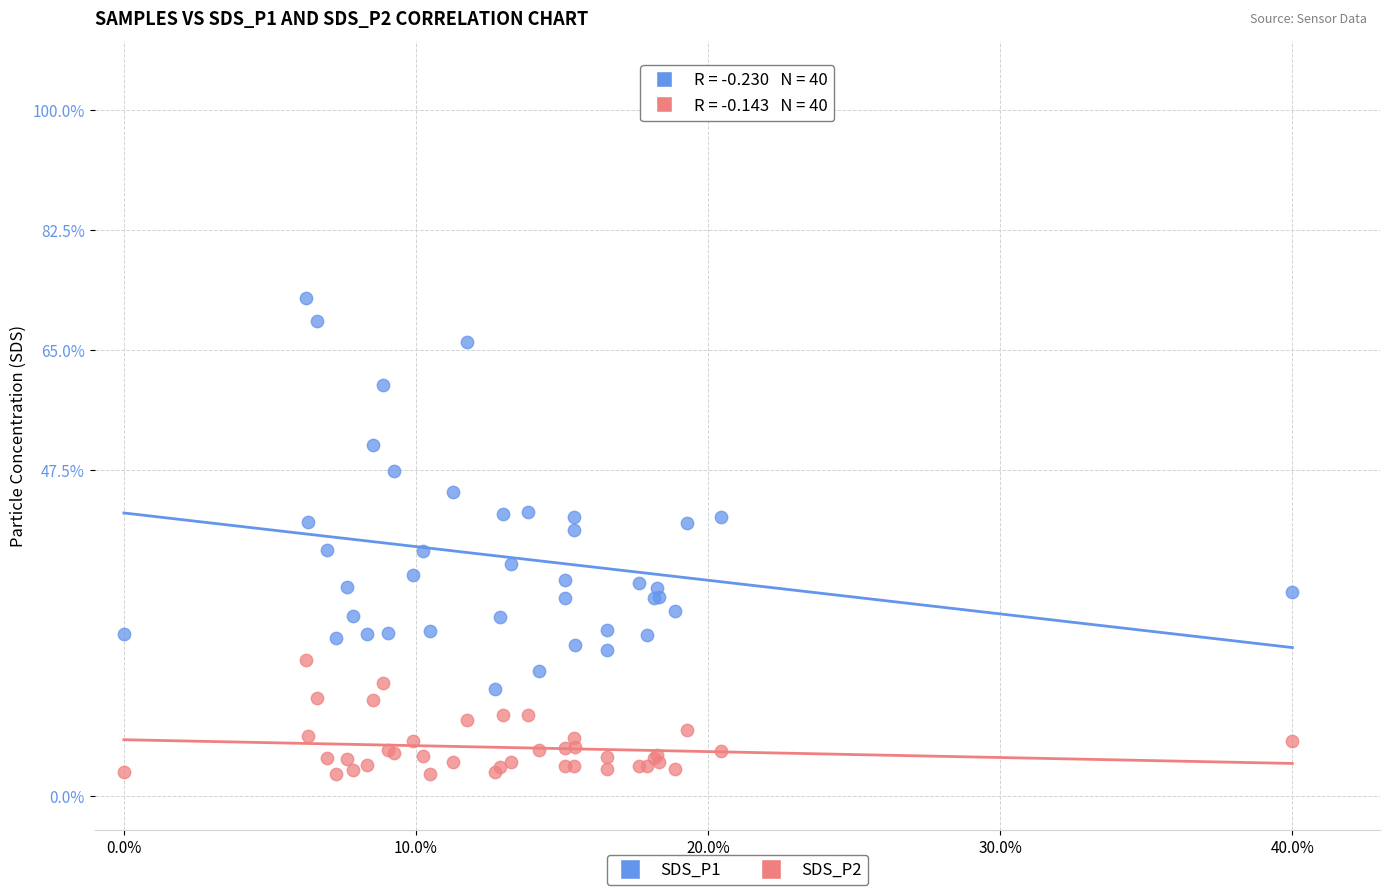

Which series contains the highest Y value?

SDS_P1